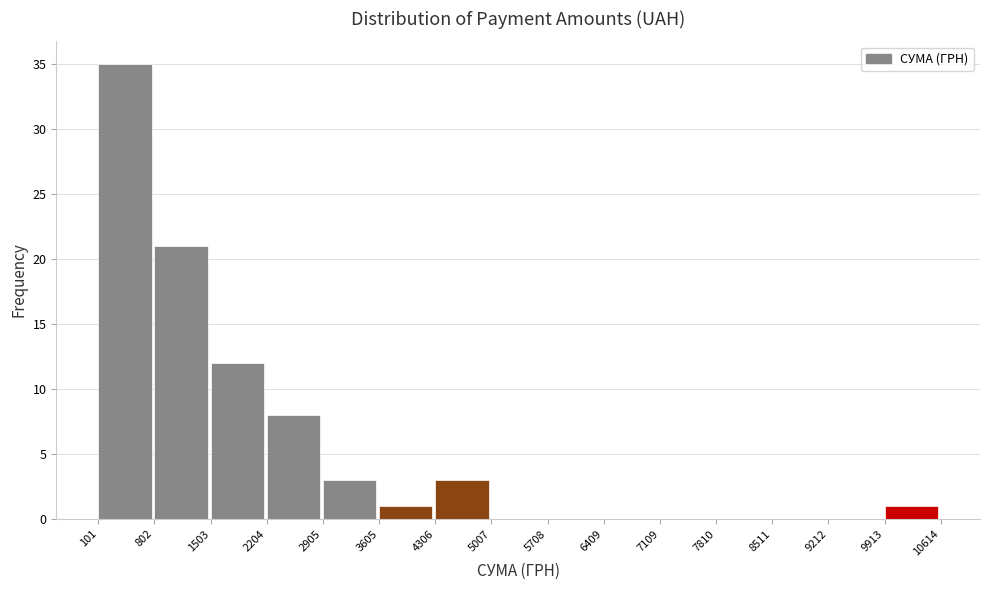

Over which range of the x-axis is the bar tallest?

101 to 802